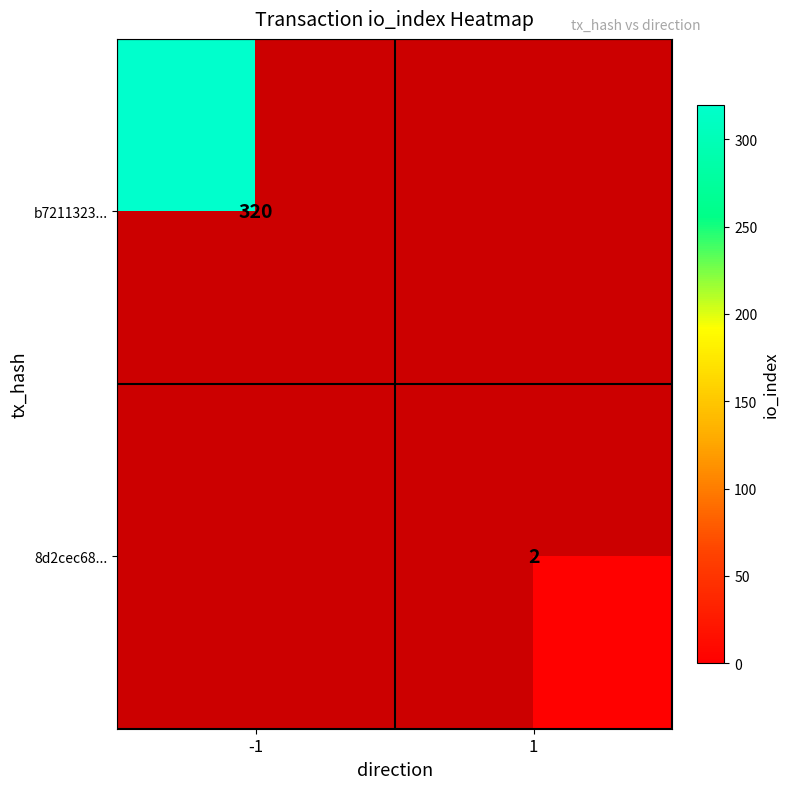

The b7211323... series shows 212 at -1. True or false?

False